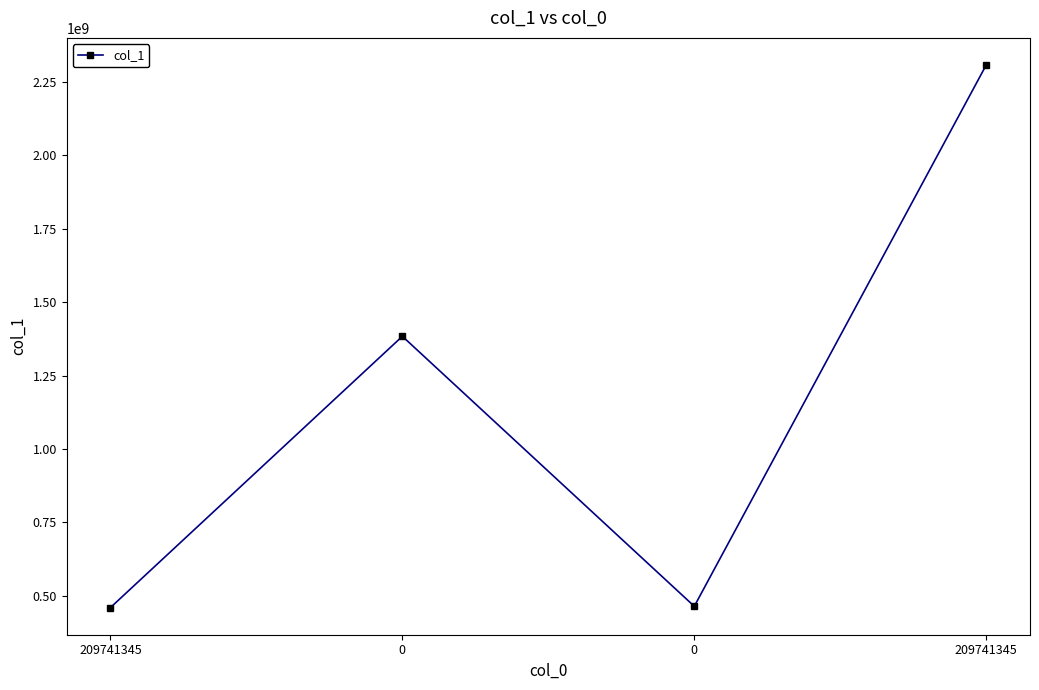

What is the sum of the values at 209741345 and 0?

3691782624